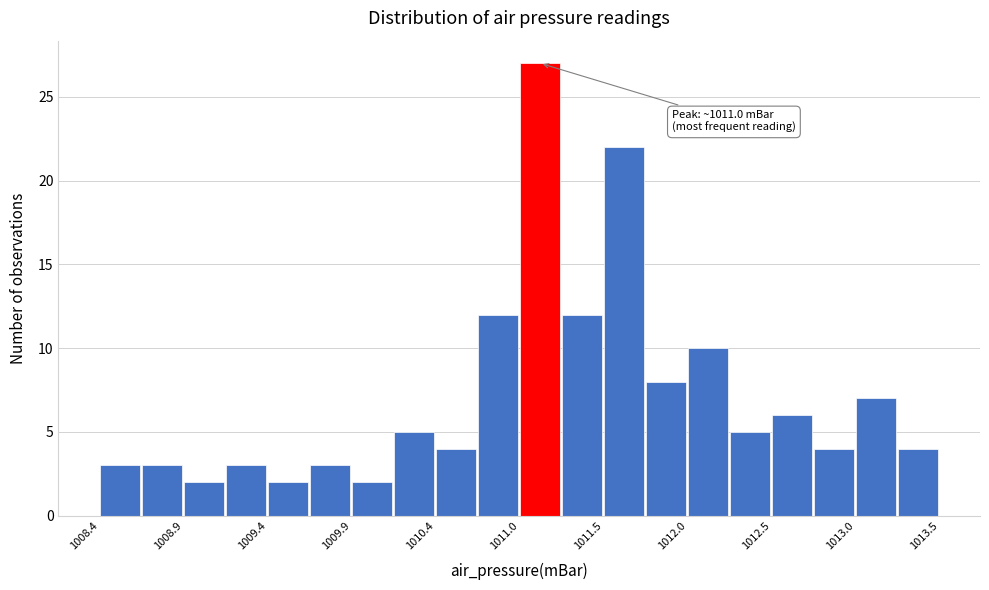

Around what value on the x-axis is the tallest bar? Give the approximate position of its centre, as read against the axis.

1011.1